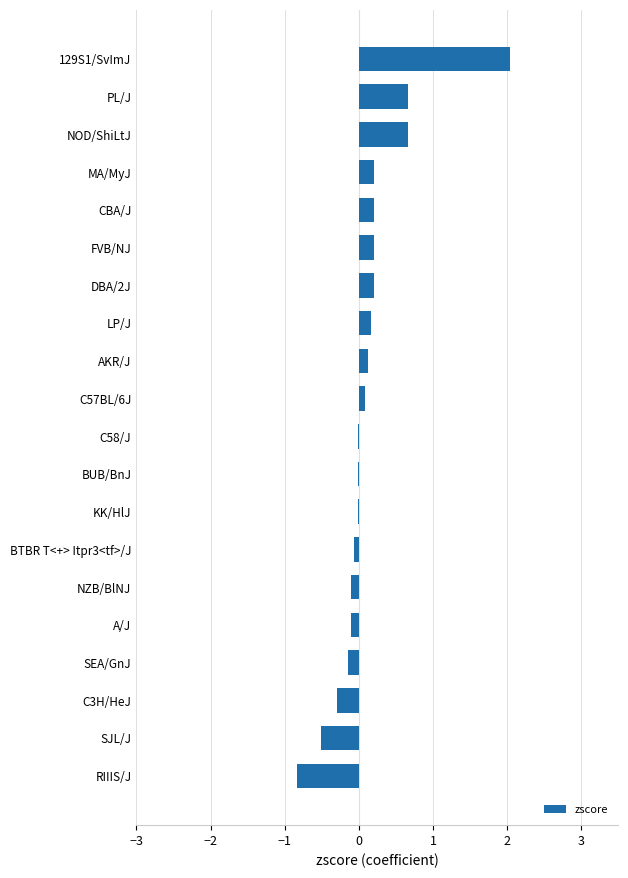

What is the maximum value shown in the chart?

2.0